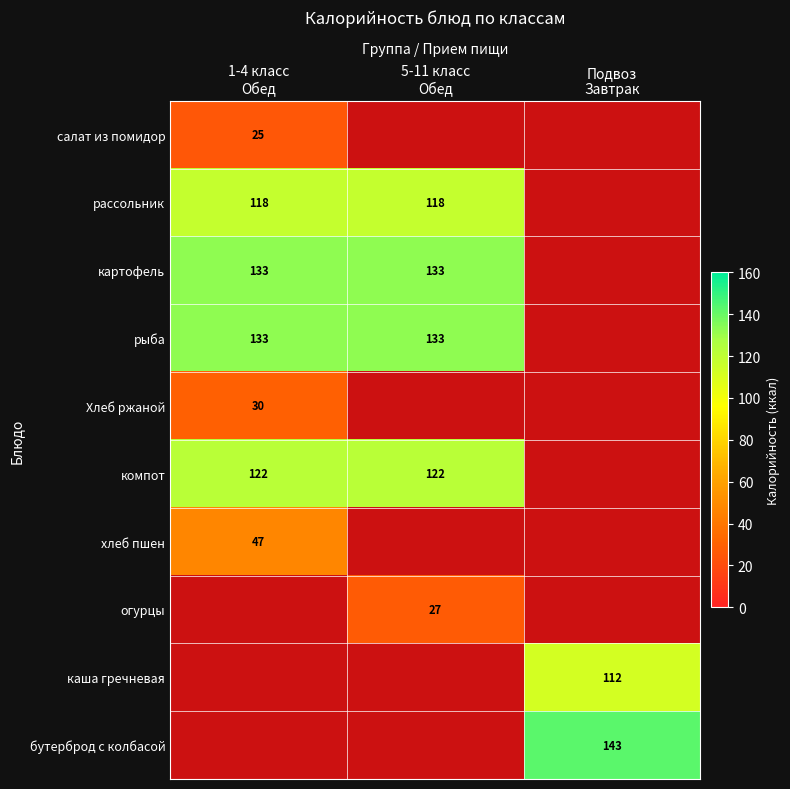

The value of рыба at 5-11 класс Обед is 132.6. True or false?

True